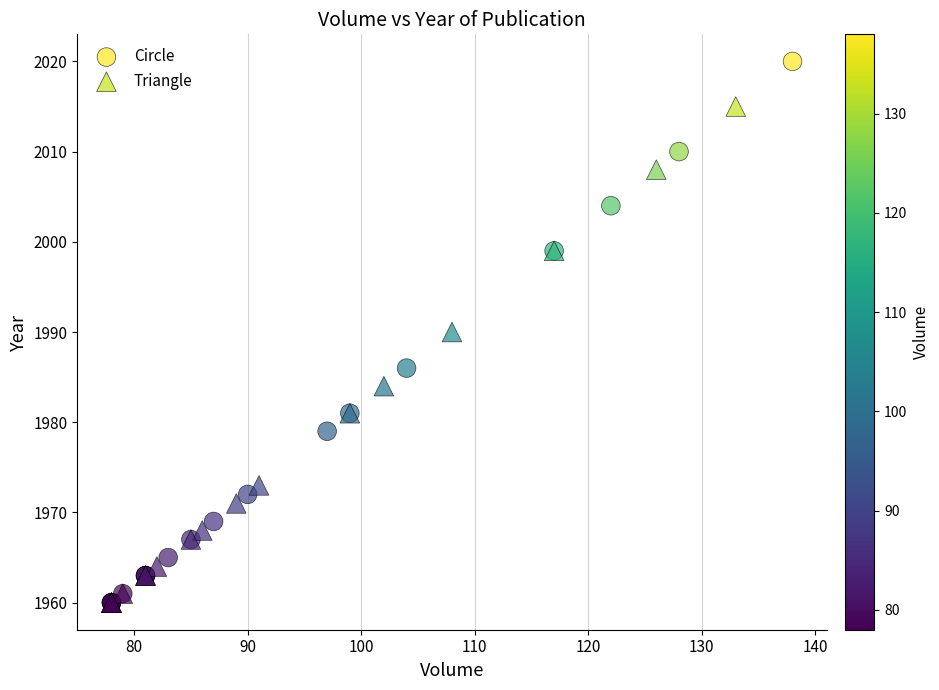

Which series has the widest spread of Y values?

Circle